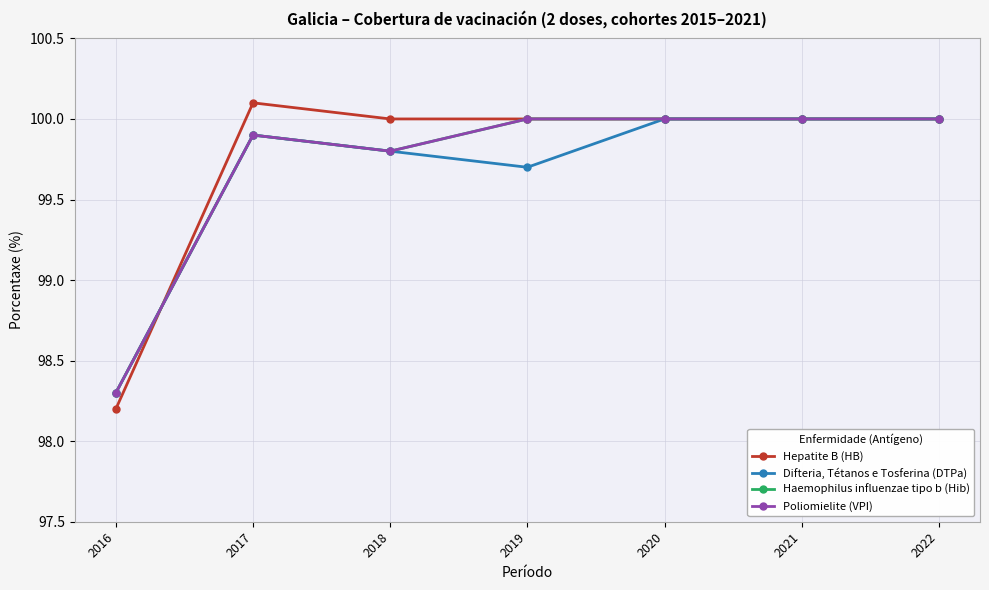

What is the total value across all series at 2017?

399.8